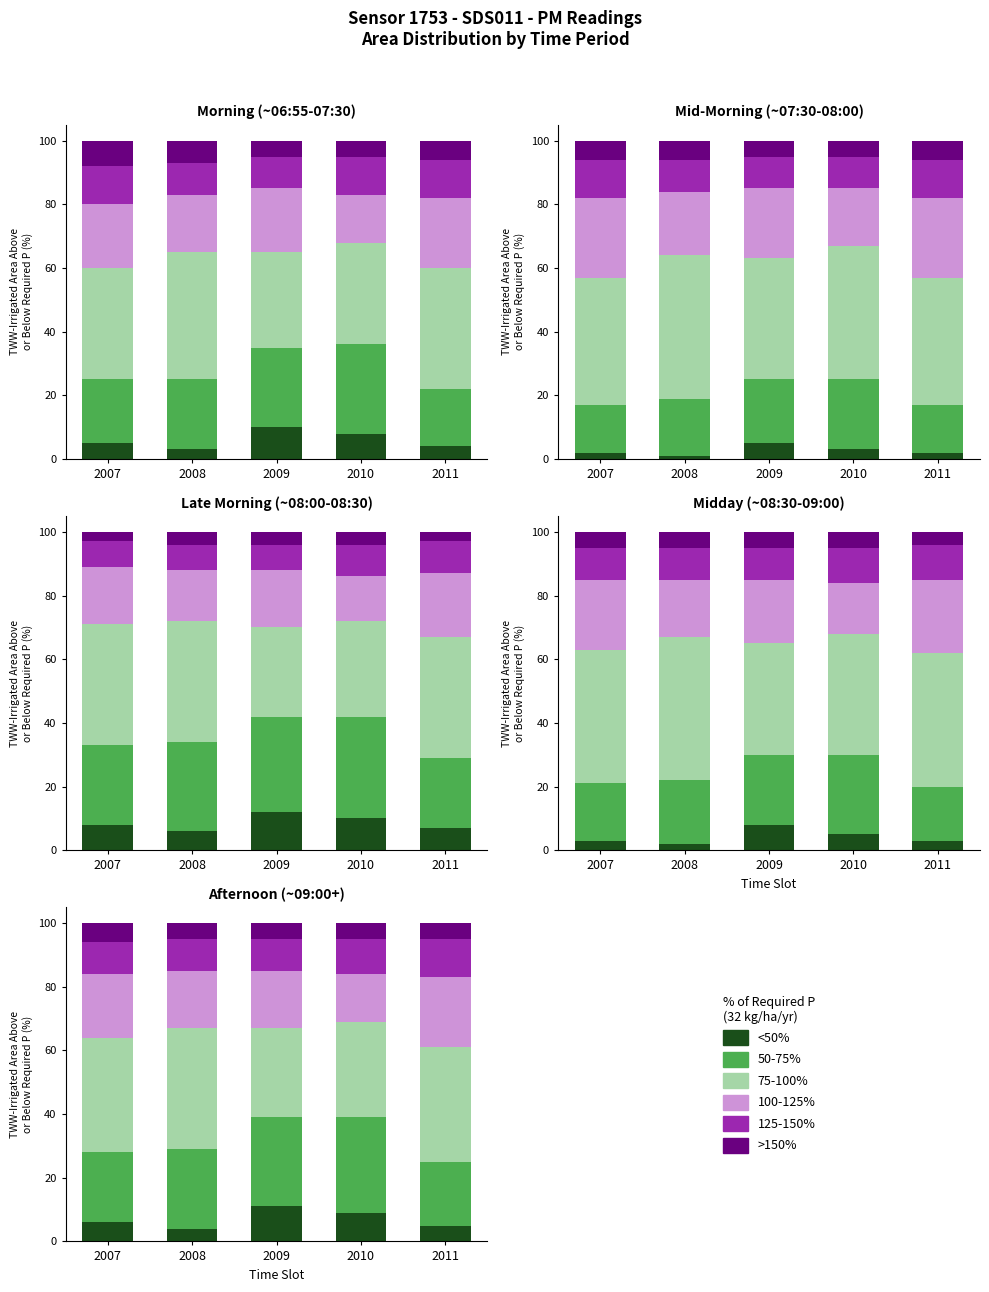

What is the spread (max minus min) of values at 2009?

23